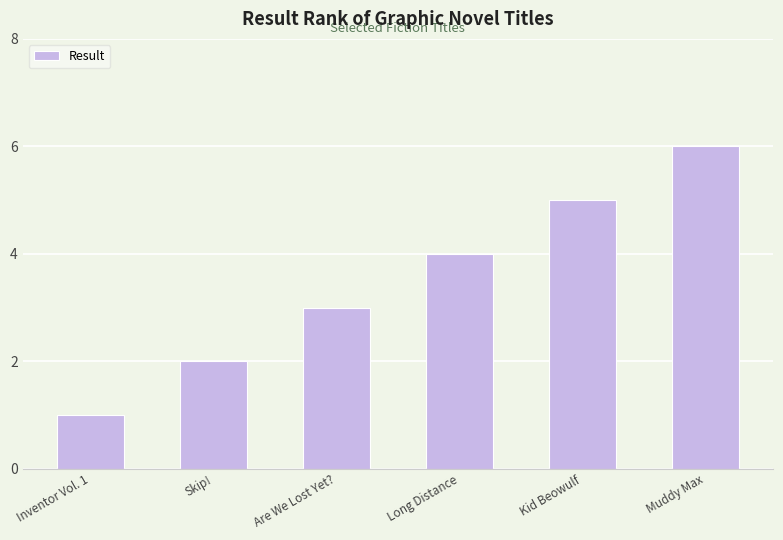

Approximately how many times larger is the value at Are We Lost Yet? compared to Muddy Max?

0.5